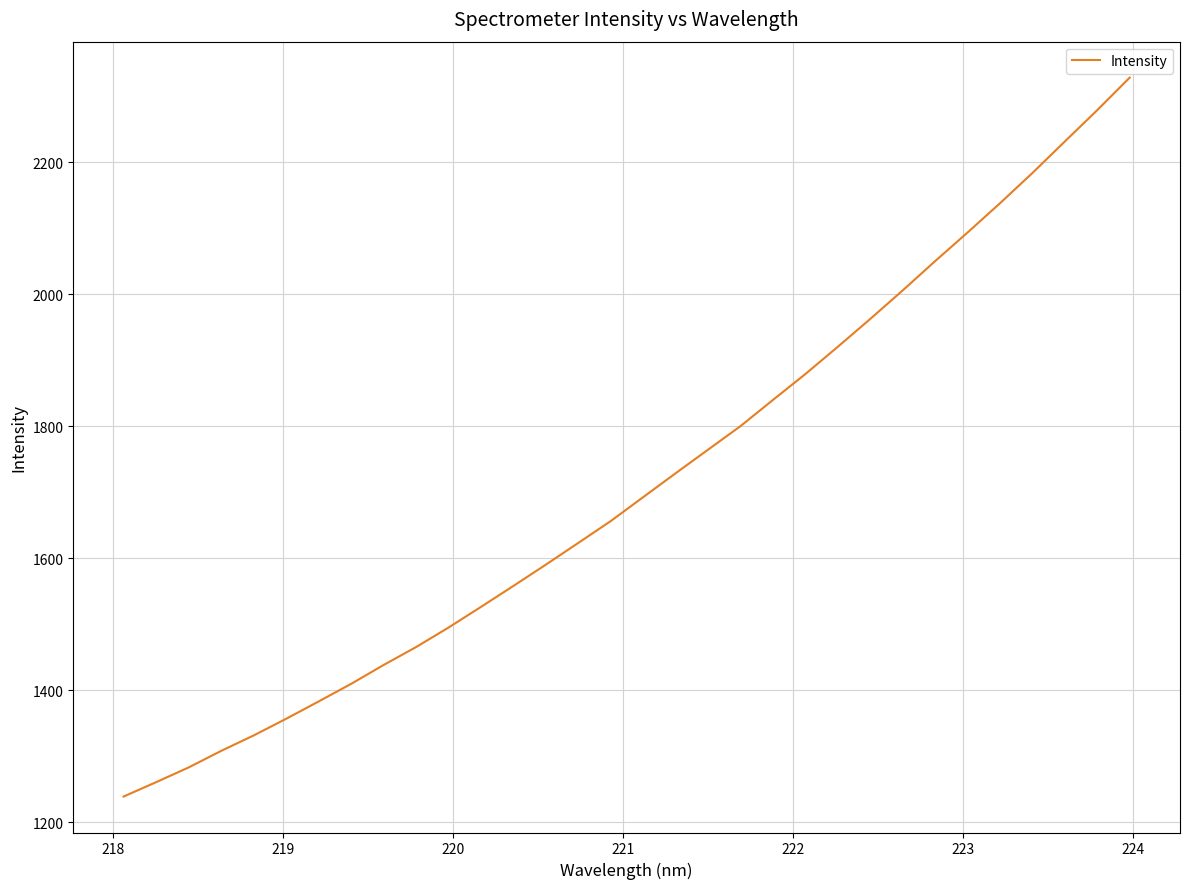

What is the difference between the maximum and minimum values?

1089.1